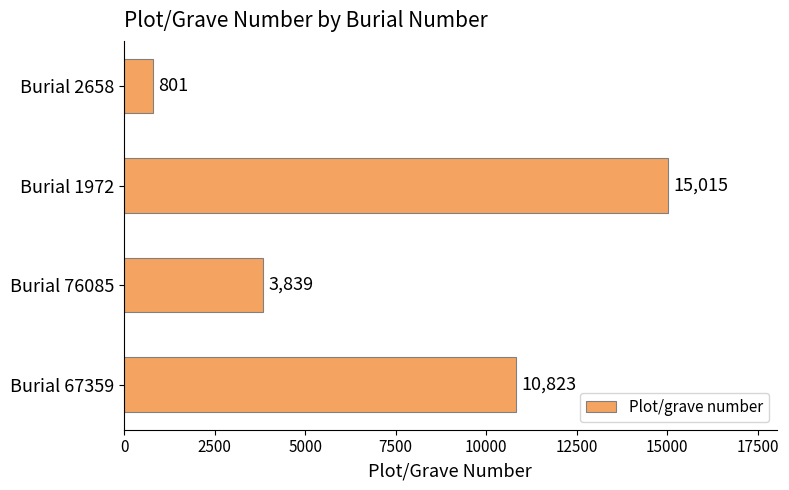

List the labels in order of value, smallest first.

Burial 2658, Burial 76085, Burial 67359, Burial 1972